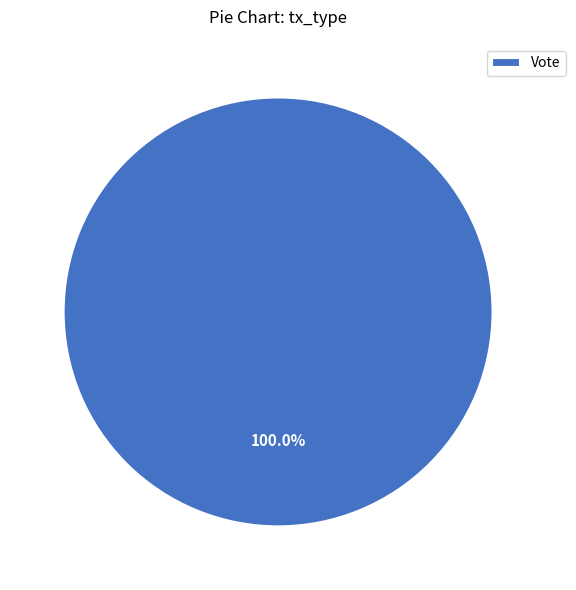

Does any single category account for the majority?

Yes